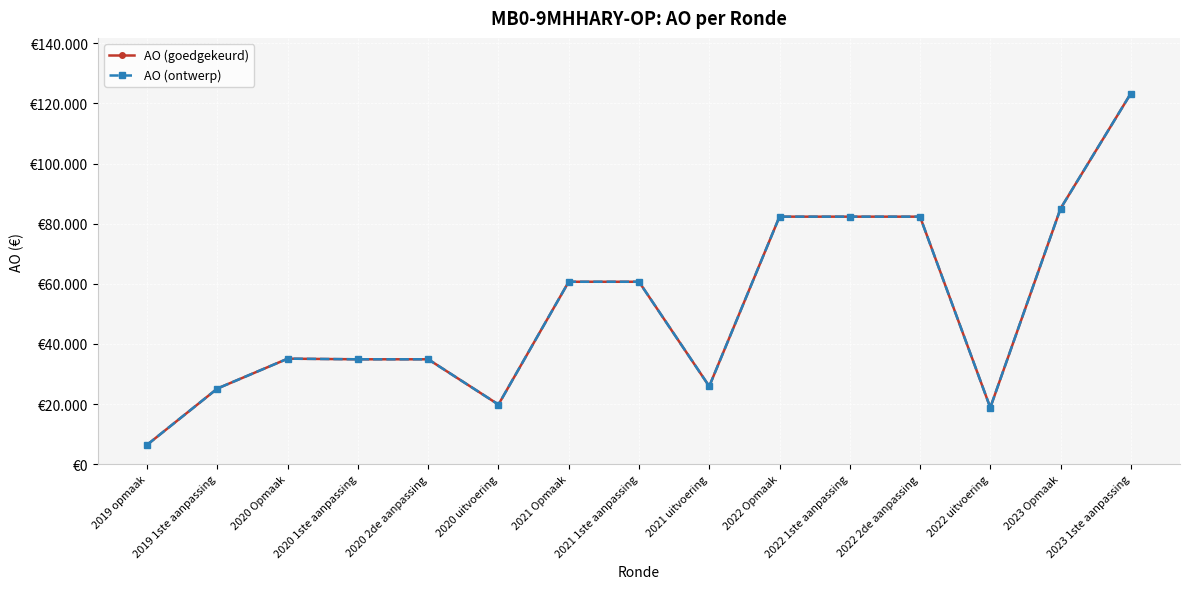

Is this an area chart (filled region under the line)?

No